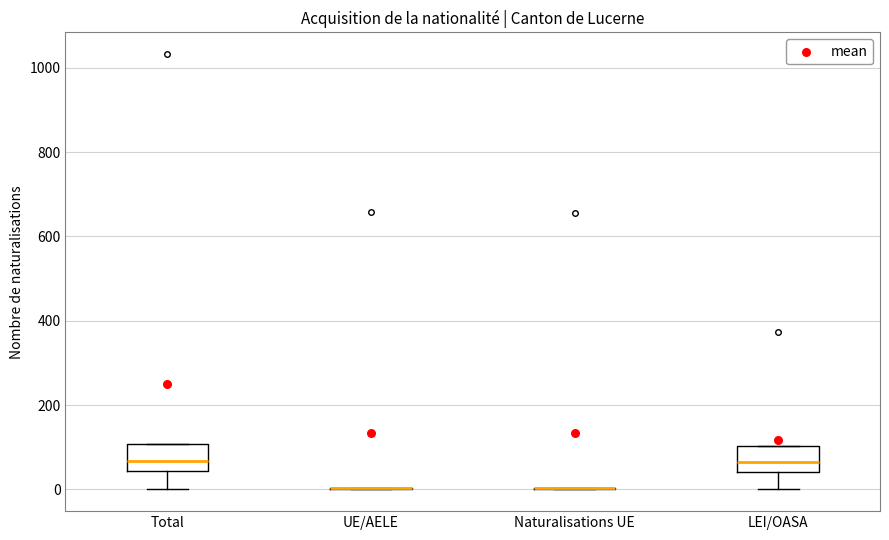

Where is the lower edge of the box for LEI/OASA on the y-axis? The values are not printed on the chart, so give them approximately, as read against the axis.

40